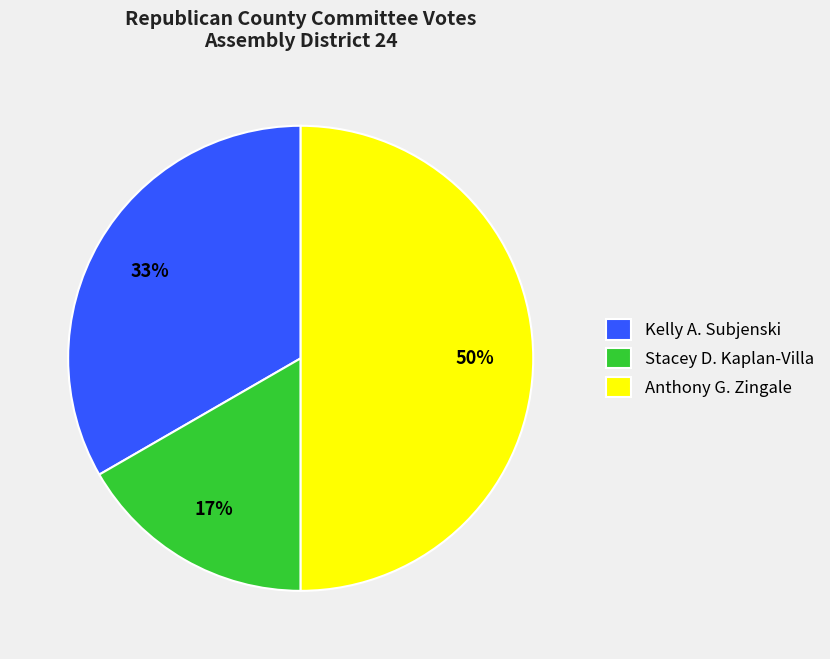

Is Stacey D. Kaplan-Villa the majority of the pie?

No